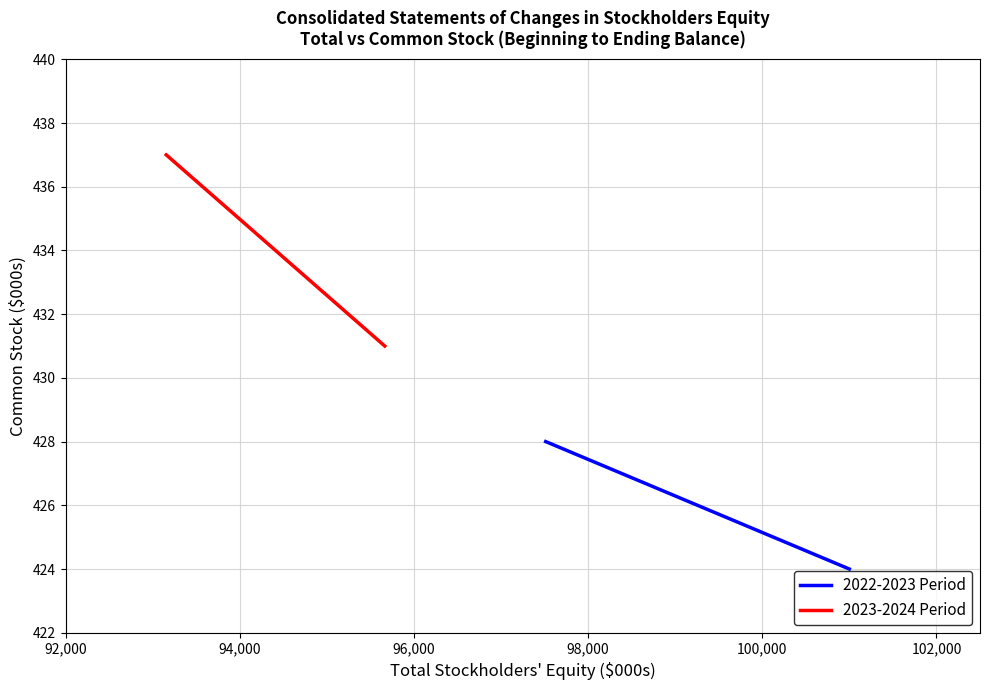

Is it true that 2022-2023 Period equals 716 at 92,000?

False